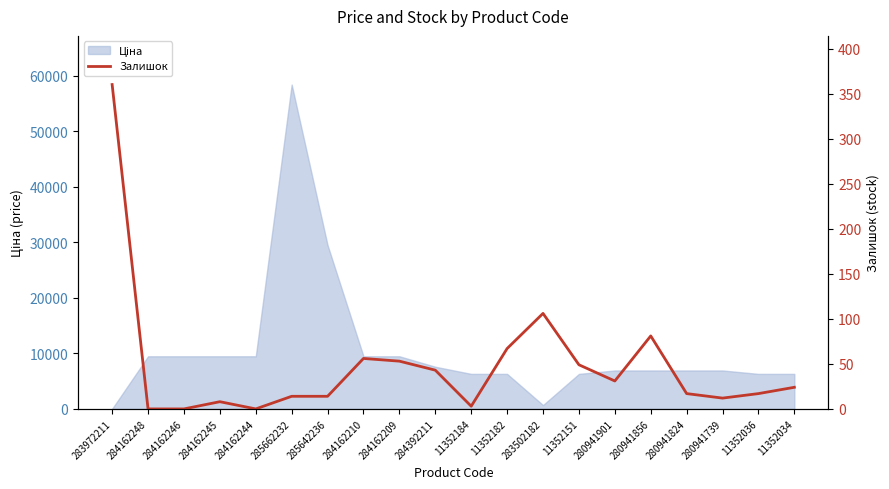

Read the value at 283972211.

360